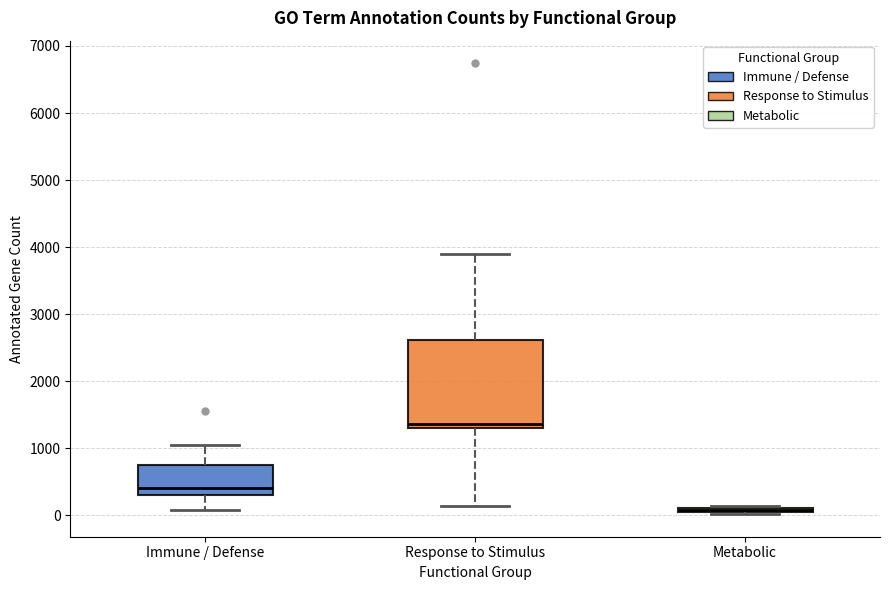

Where does the lower whisker of the box for Response to Stimulus end on the y-axis? The values are not printed on the chart, so give them approximately, as read against the axis.

100